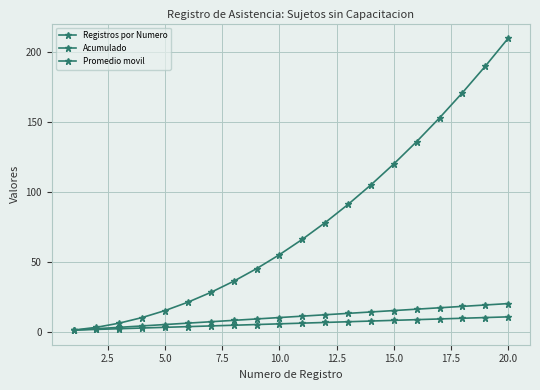

Is this an area chart (filled region under the line)?

No